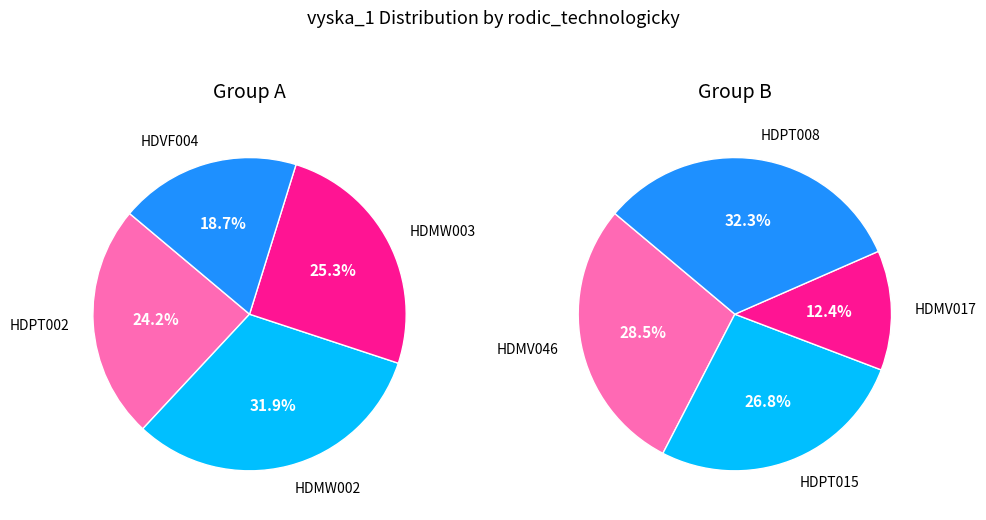

Does BHA30P02004HDPT002 represent more than half of the total?

No